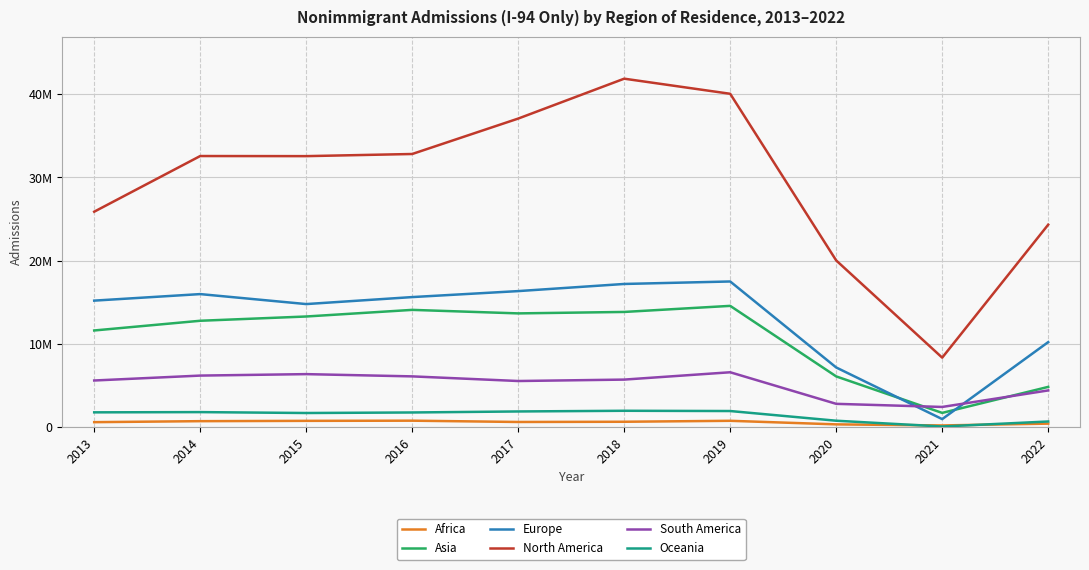

Where is the first local minimum for Africa?

2017